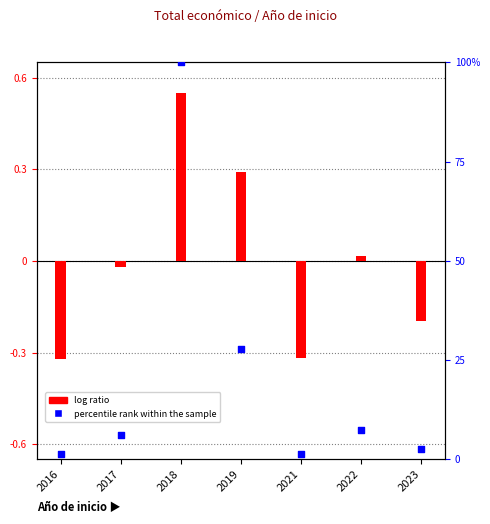

Is the value of log ratio at 2021 greater than the value of percentile rank within the sample at 2017?

No